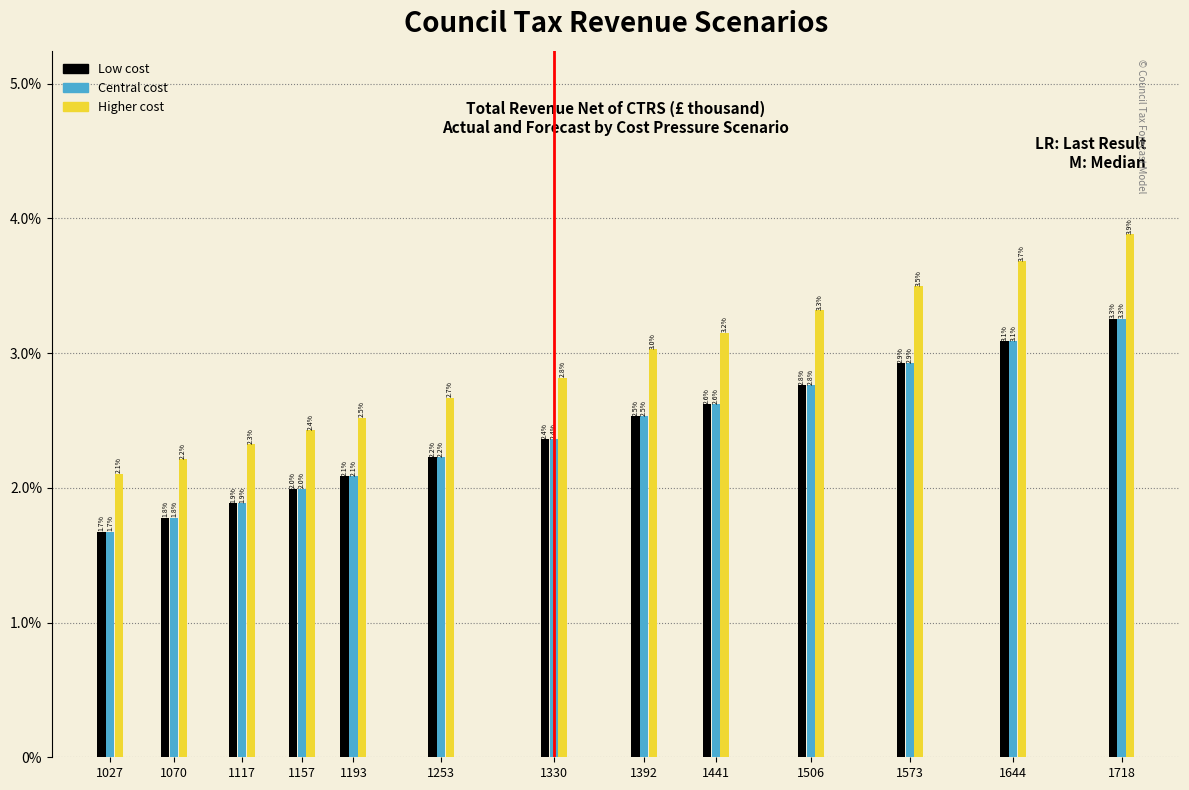

Reading right to left, list all the values displayed in this chart.

Low cost: 1718=3.3	1644=3.1	1573=2.9	1506=2.8	1441=2.6	1392=2.5	1330=2.4	1253=2.2	1193=2.1	1157=2.0	1117=1.9	1070=1.8	1027=1.7
Central cost: 1718=3.3	1644=3.1	1573=2.9	1506=2.8	1441=2.6	1392=2.5	1330=2.4	1253=2.2	1193=2.1	1157=2.0	1117=1.9	1070=1.8	1027=1.7
Higher cost: 1718=3.9	1644=3.7	1573=3.5	1506=3.3	1441=3.2	1392=3.0	1330=2.8	1253=2.7	1193=2.5	1157=2.4	1117=2.3	1070=2.2	1027=2.1